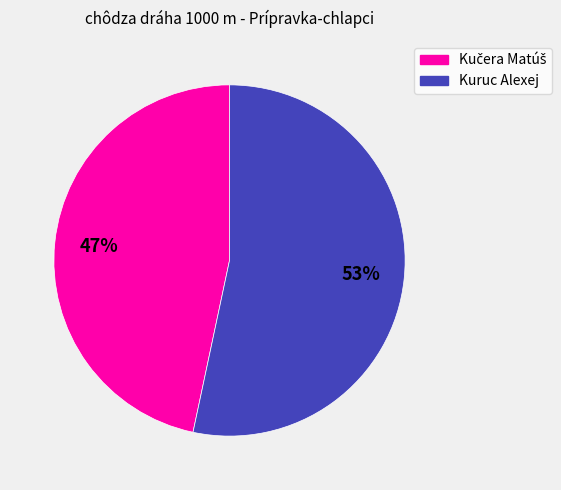

To the nearest percent, what portion does Kuruc Alexej represent?

53%